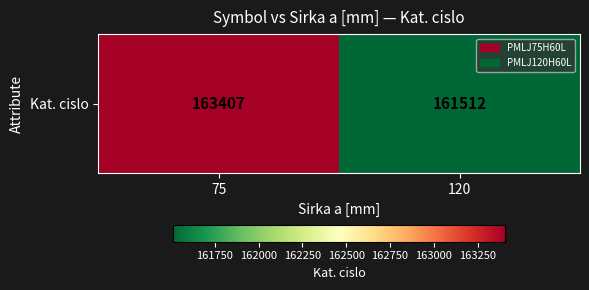

What is the sum of the values at 120 and 75?

324919